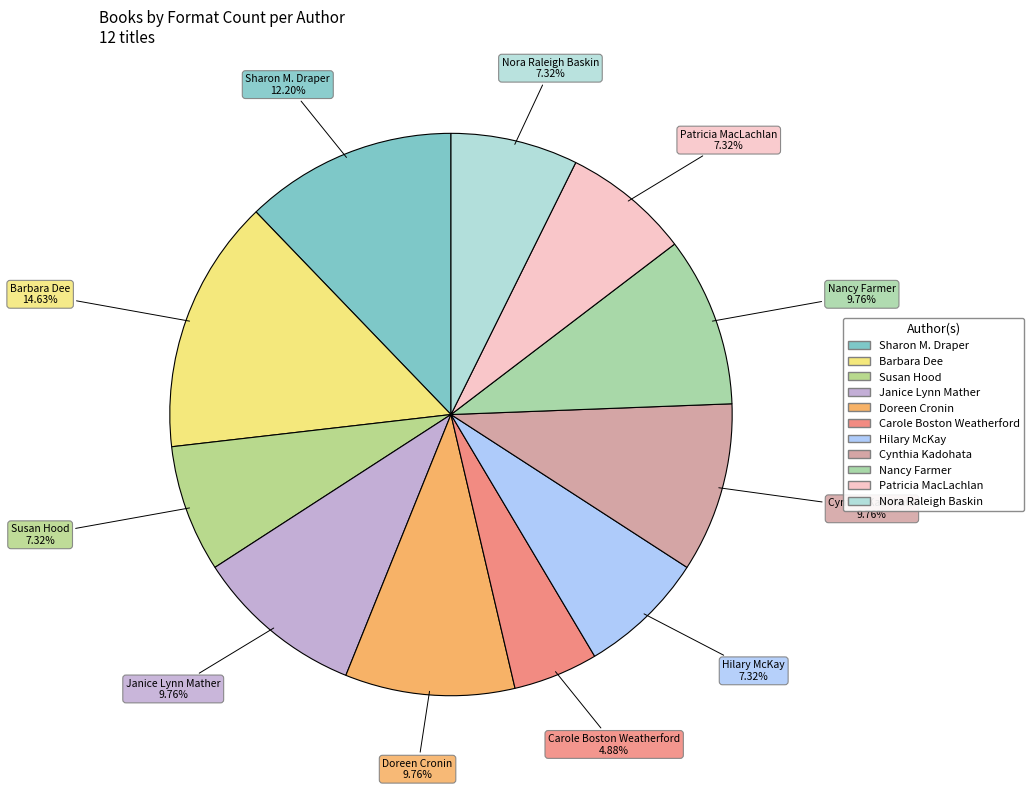

Is it true that Patricia MacLachlan is 1% of the pie?

False